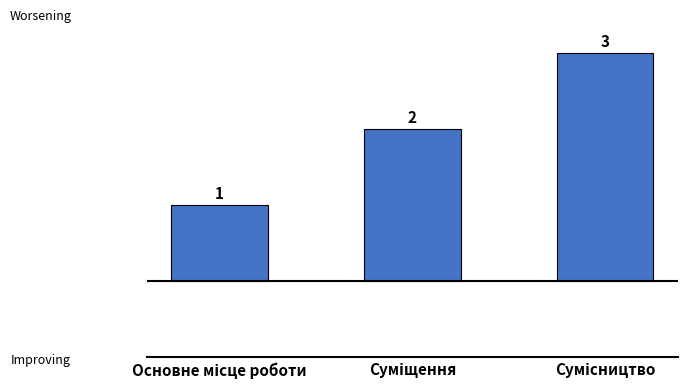

What is the sum of all values?

6